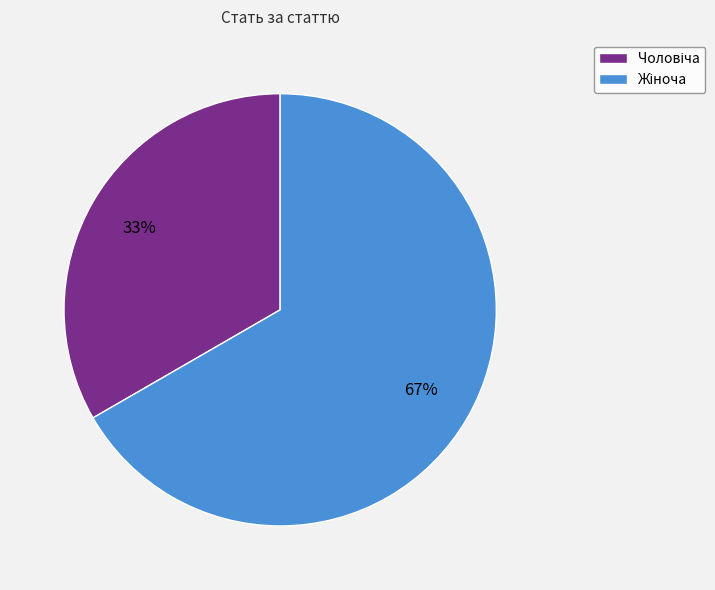

Is there any slice that represents more than half of the pie?

Yes